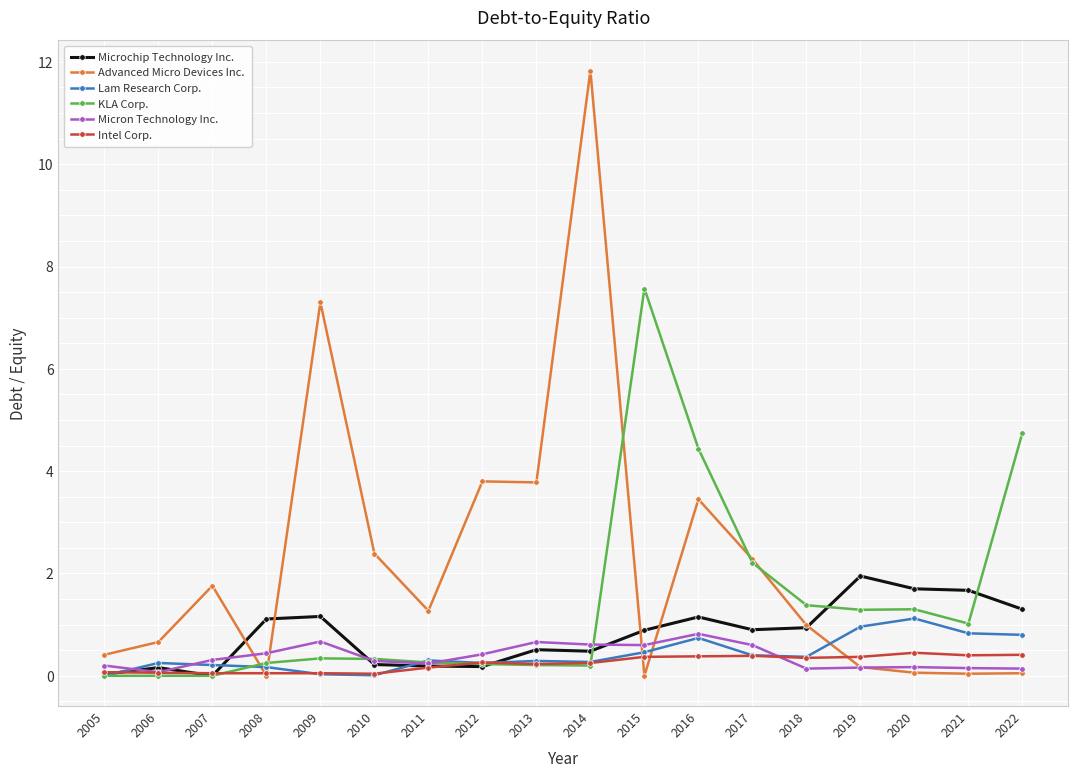

At which label is KLA Corp. closest to 3?

2017